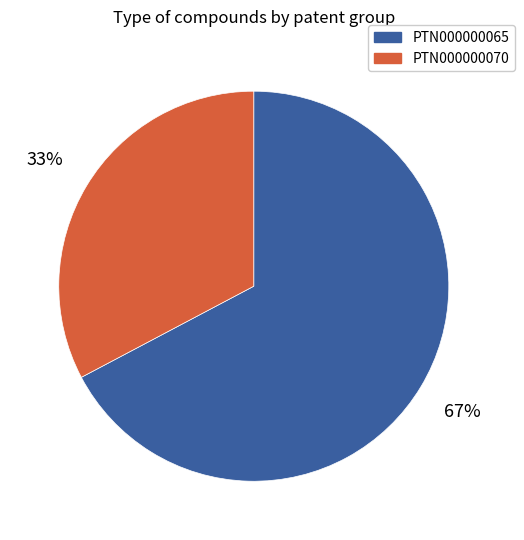

To the nearest percent, what is the average slice percentage?

50%